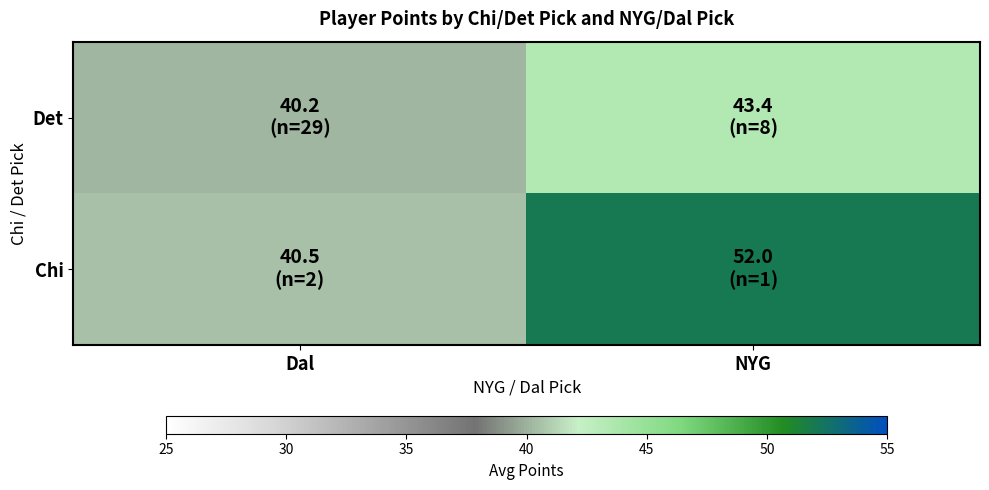

Rank the series by their average value, from highest to lowest.

Chi, Det